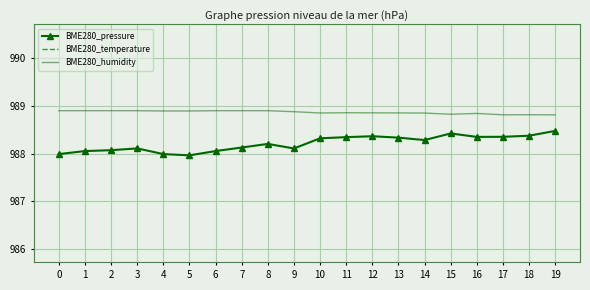

How many values in the BME280_pressure series exceed 988?

17